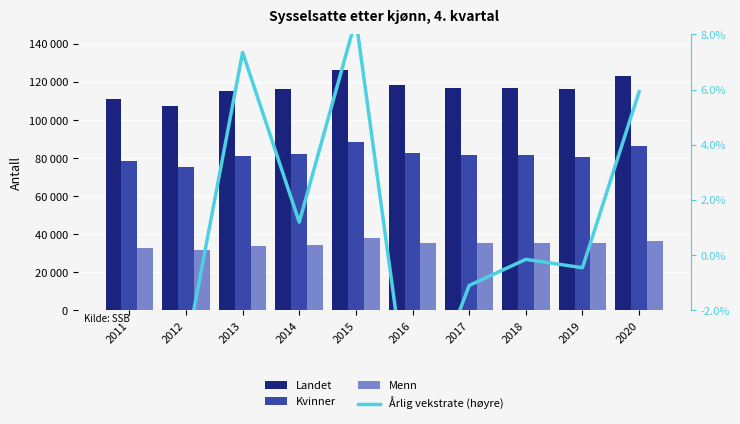

At which label does Årlig vekstrate (høyre) first exceed 0?

2013